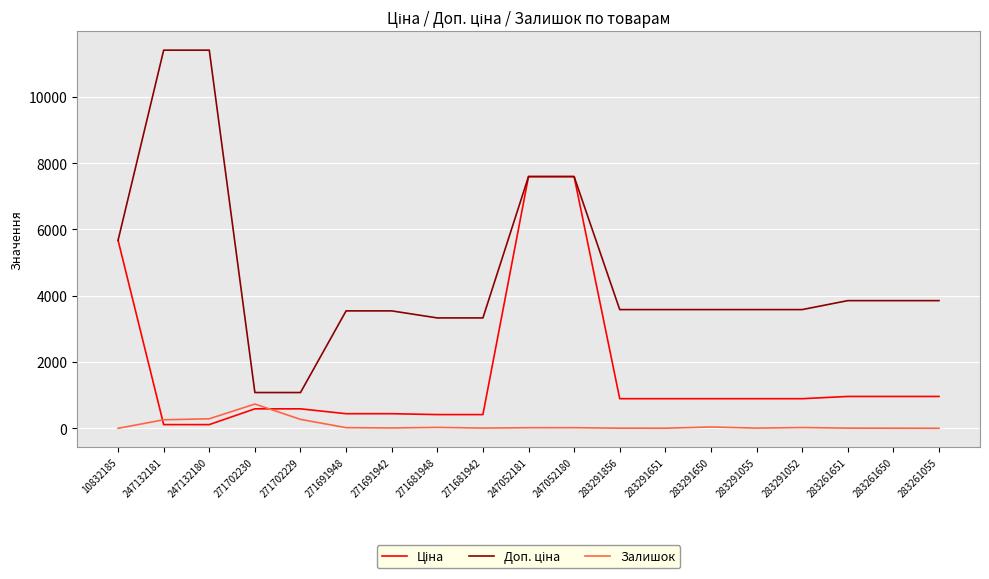

How many lines are shown in the chart?

3